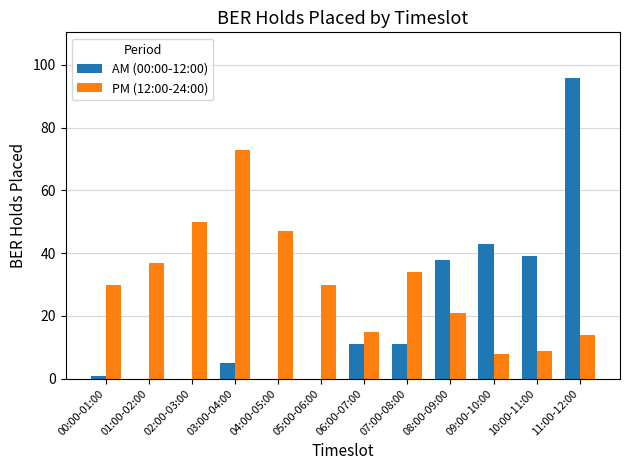

What is the maximum value for PM (12:00-24:00)?

73